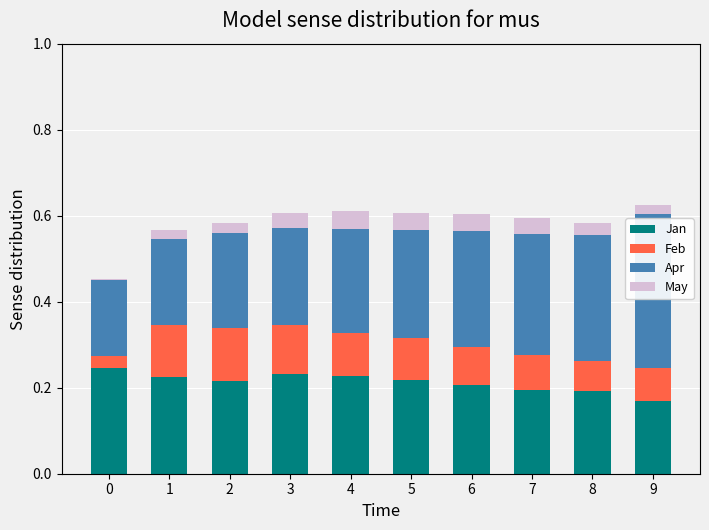

What is the total value across all series at 1?

0.6